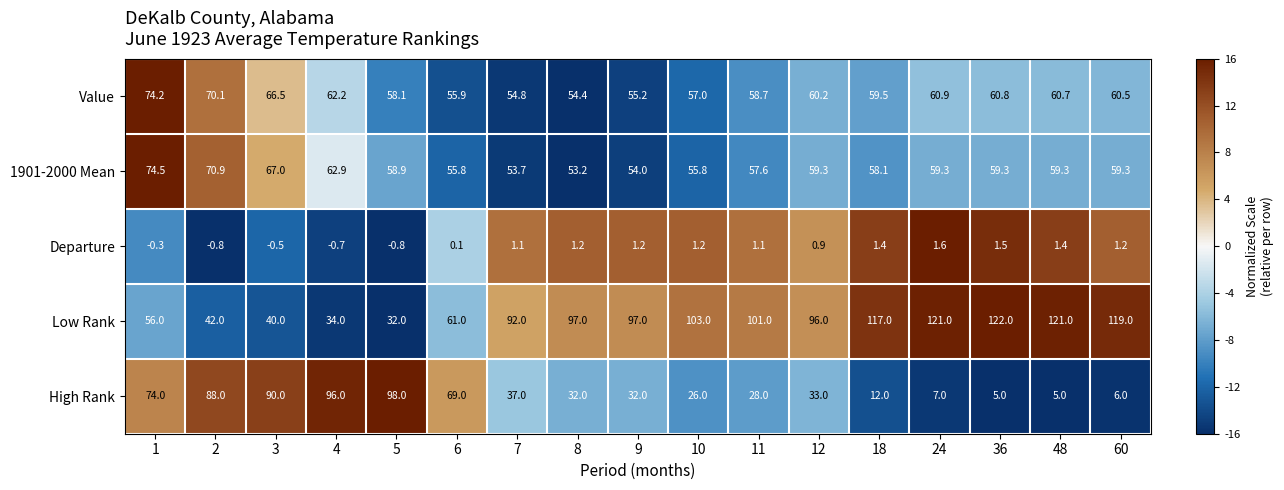

The Departure series shows -0.8 at 2. True or false?

True